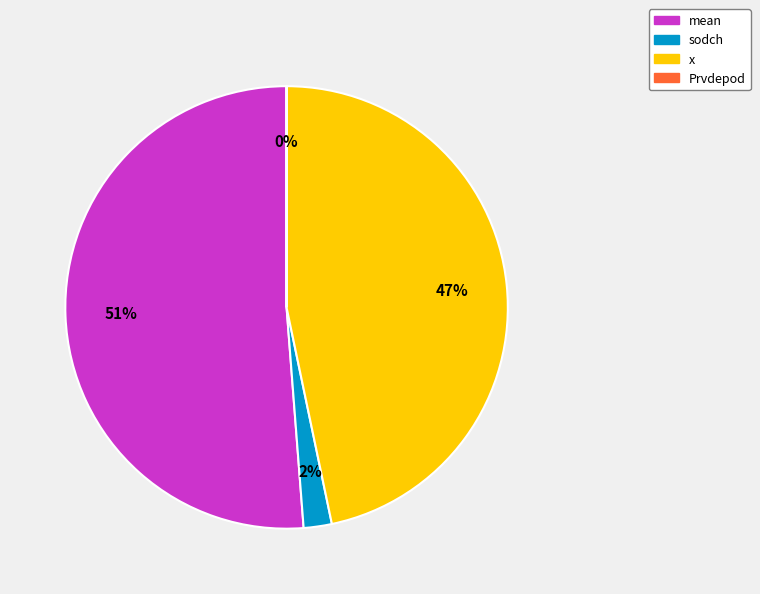

Between mean and x, which is larger?

mean